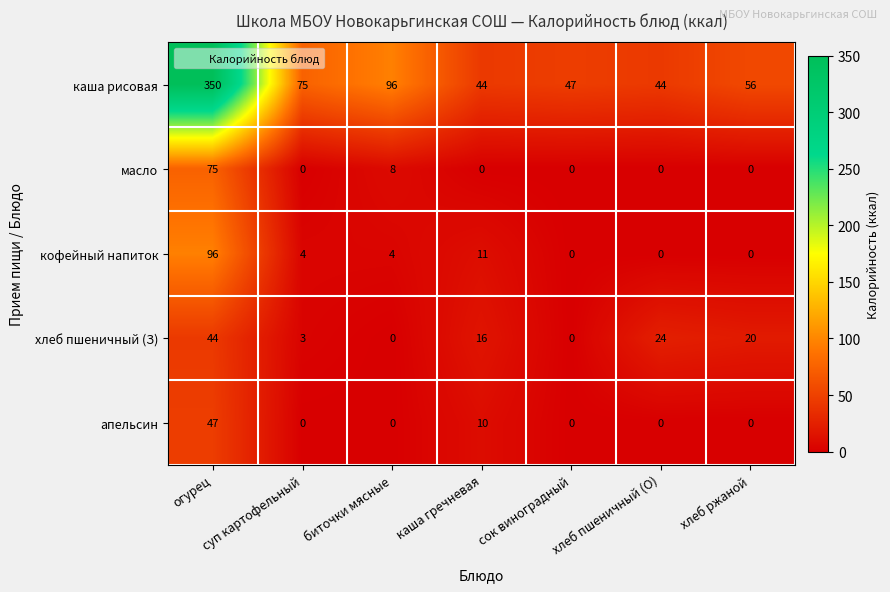

At how many categories does at least one series exceed 256?

1